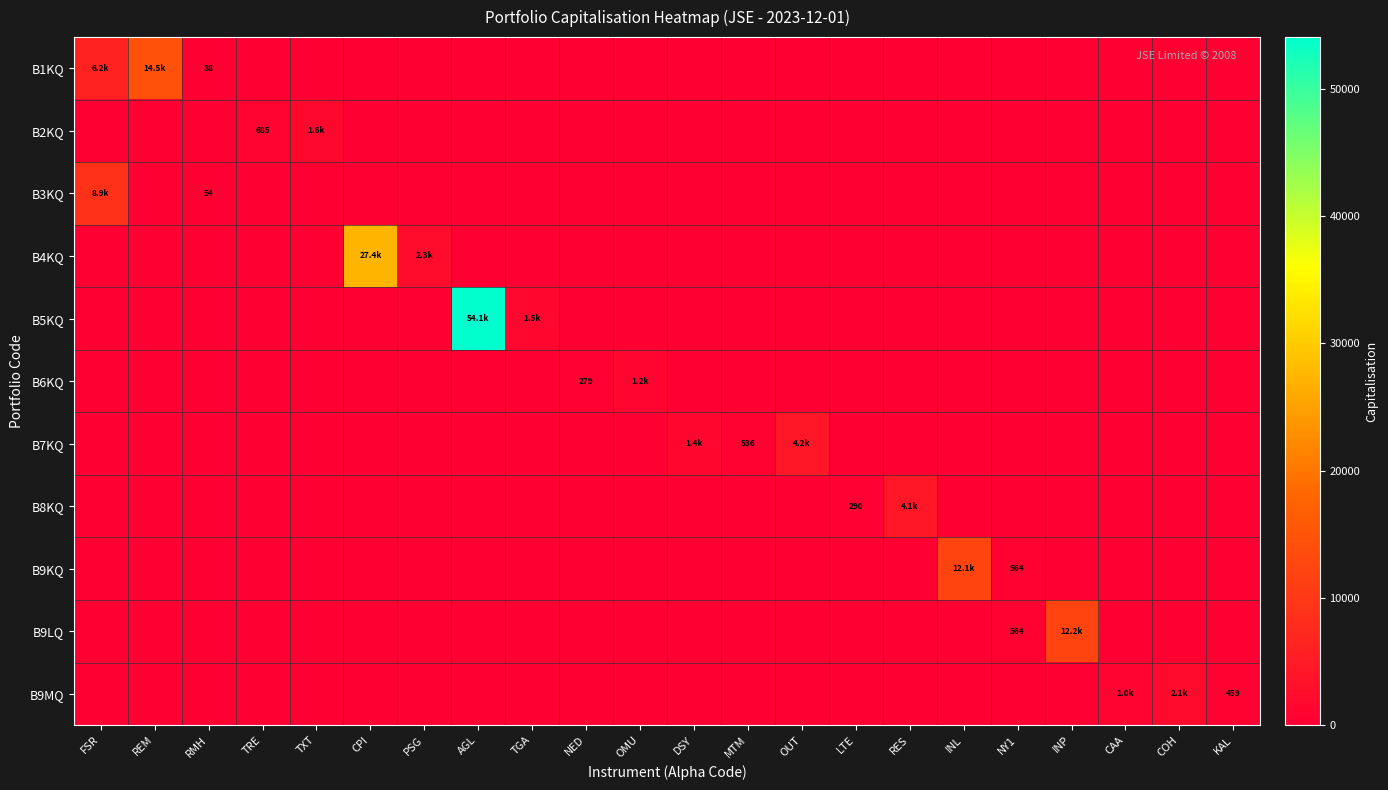

Between AGL and MTM, which is larger?

AGL